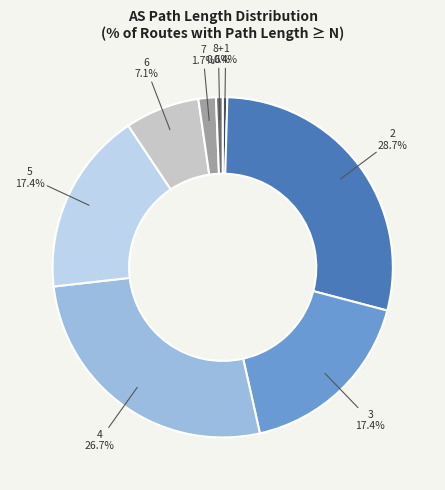

Is there a majority slice in this chart?

No